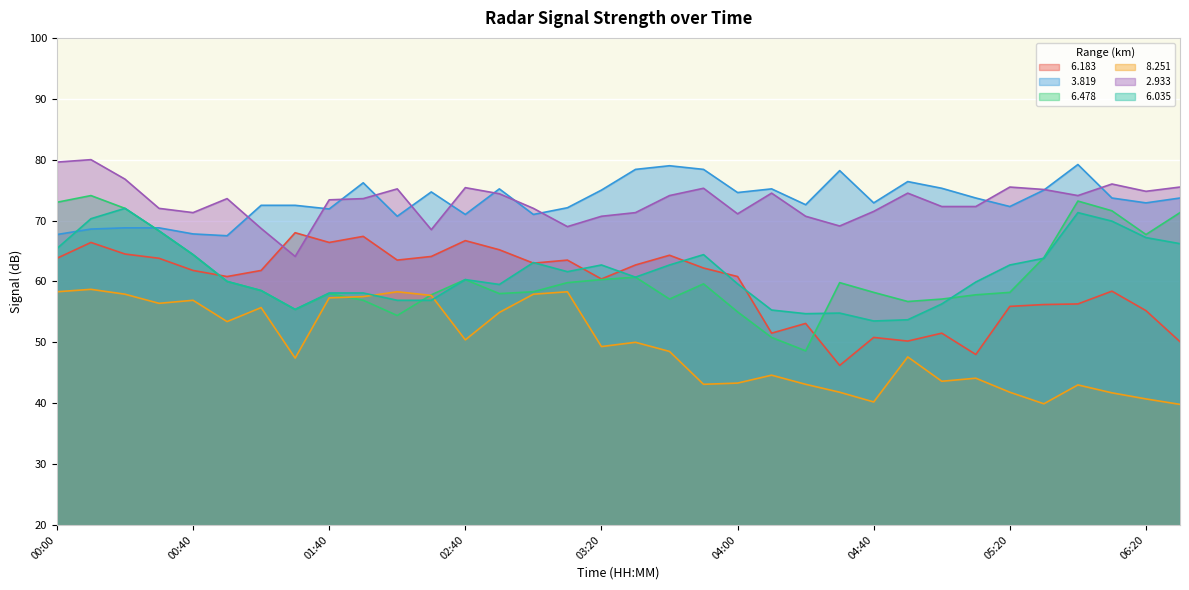

How many interior local valleys does the   2.933 series have?

8